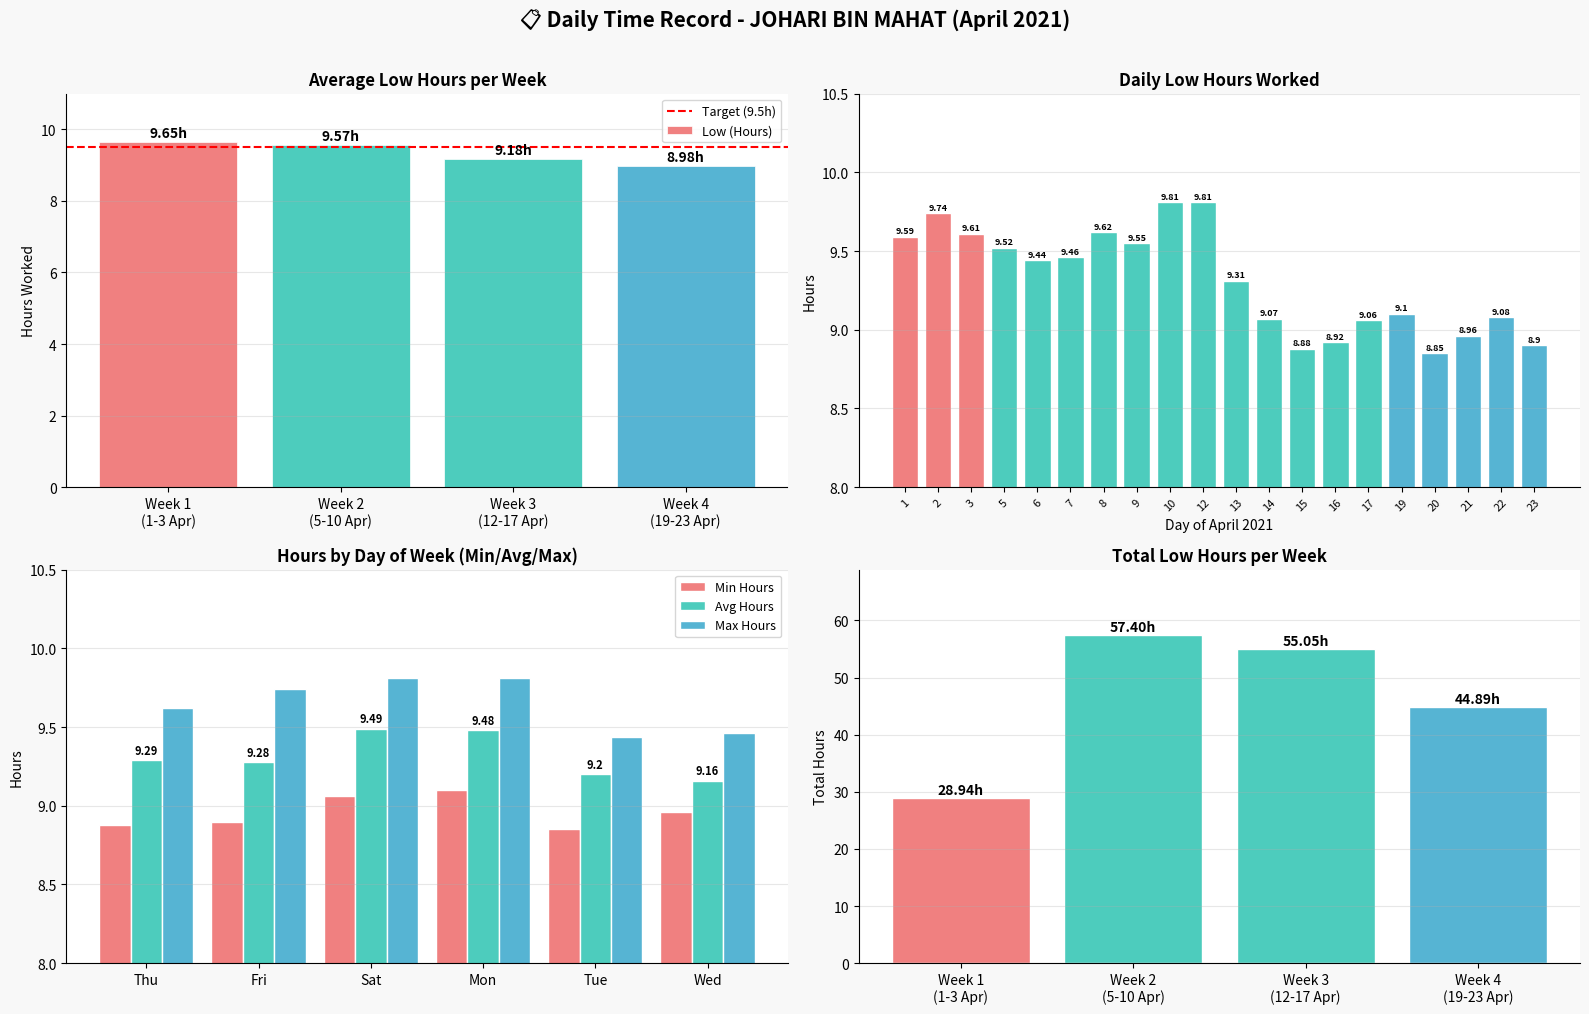

Between 20 and 5, which is larger?

5